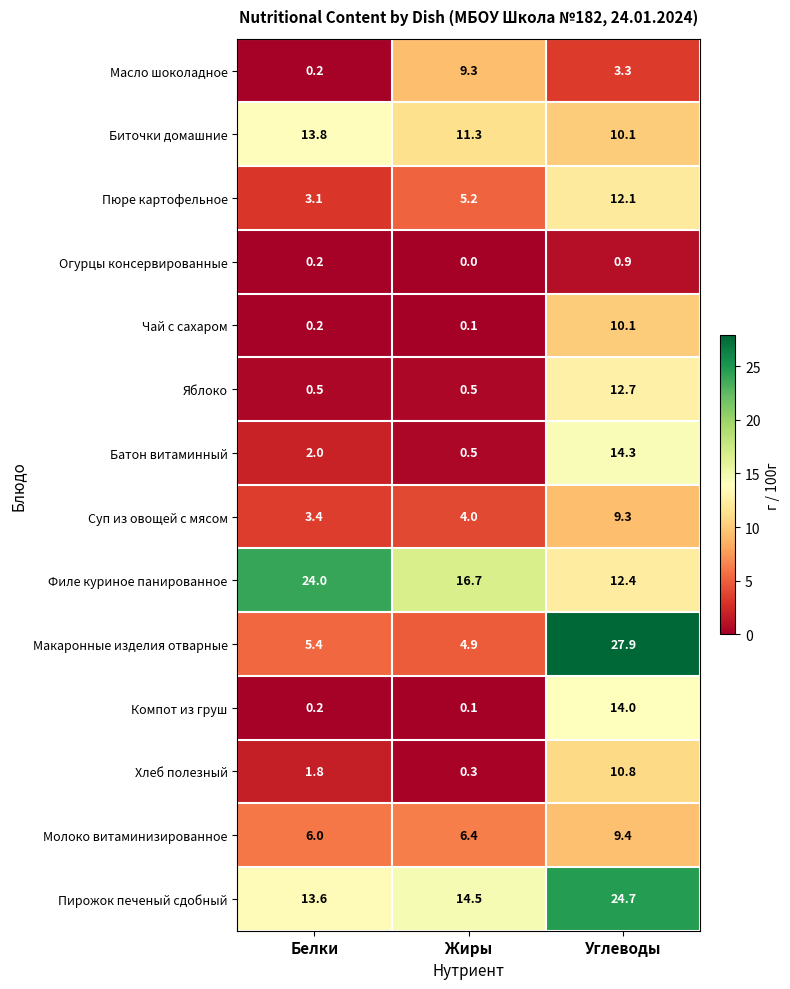

Which series changed the most between Белки and Жиры?

Масло шоколадное